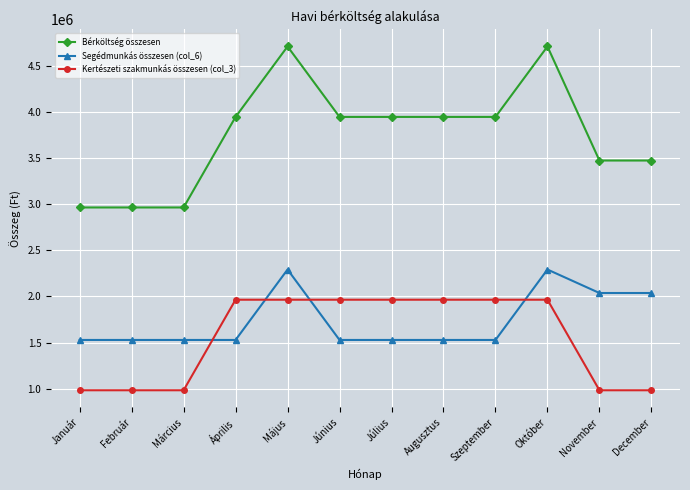

What is the difference between the highest and lowest values at Február?

1983303